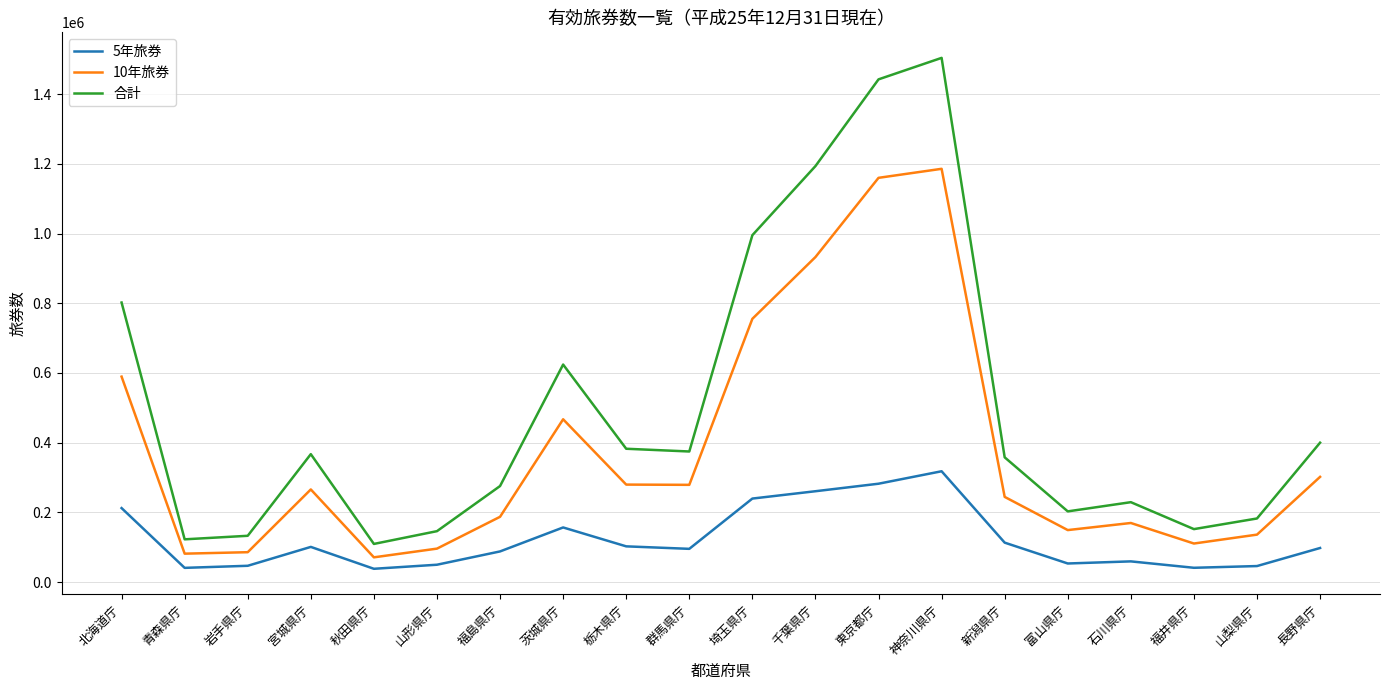

The value of 5年旅券 at 千葉県庁 is 260885. True or false?

True